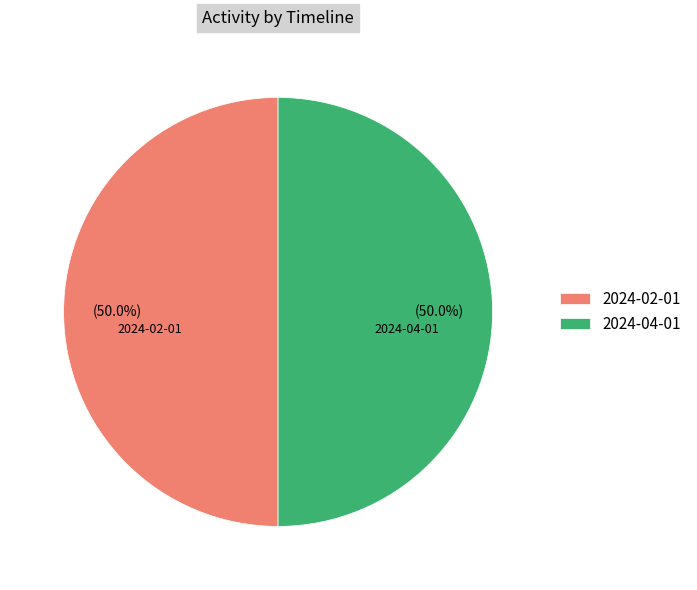

Approximately how many times larger is the value at 2024-04-01 compared to 2024-02-01?

1.0